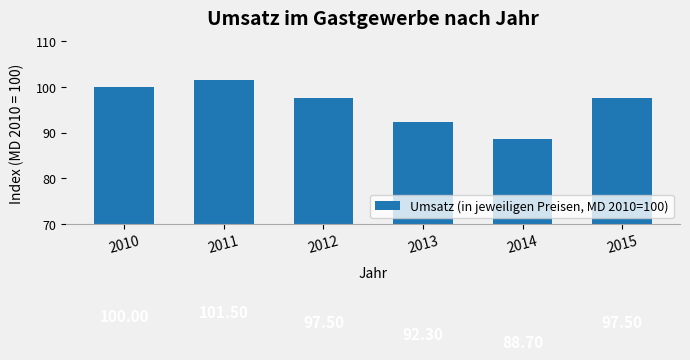

What value does the data have at 2011?

101.5